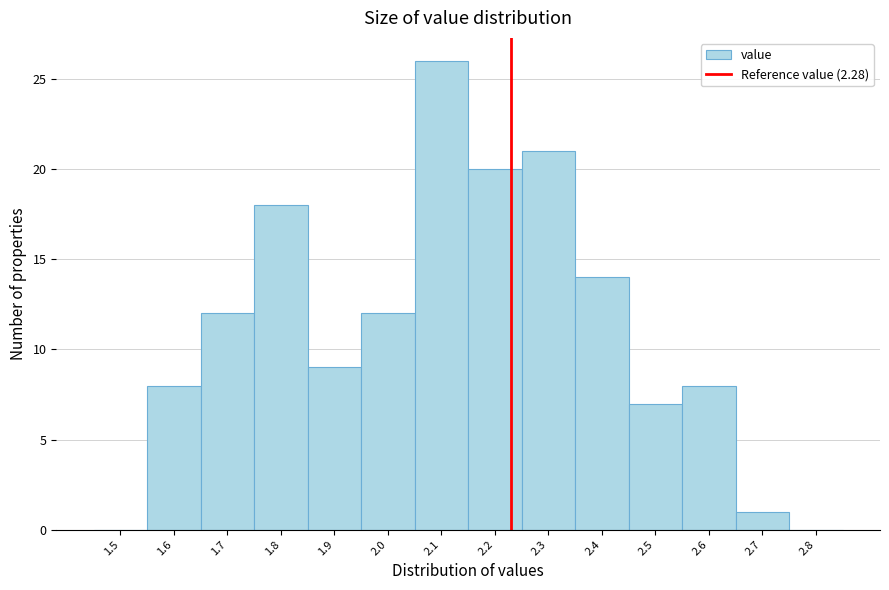

Reading left to right, transcribe all the data shown in this chart.

1.5=0	1.6=8	1.7=12	1.8=18	1.9=9	2.0=12	2.1=26	2.2=20	2.3=21	2.4=14	2.5=7	2.6=8	2.7=1	2.8=0